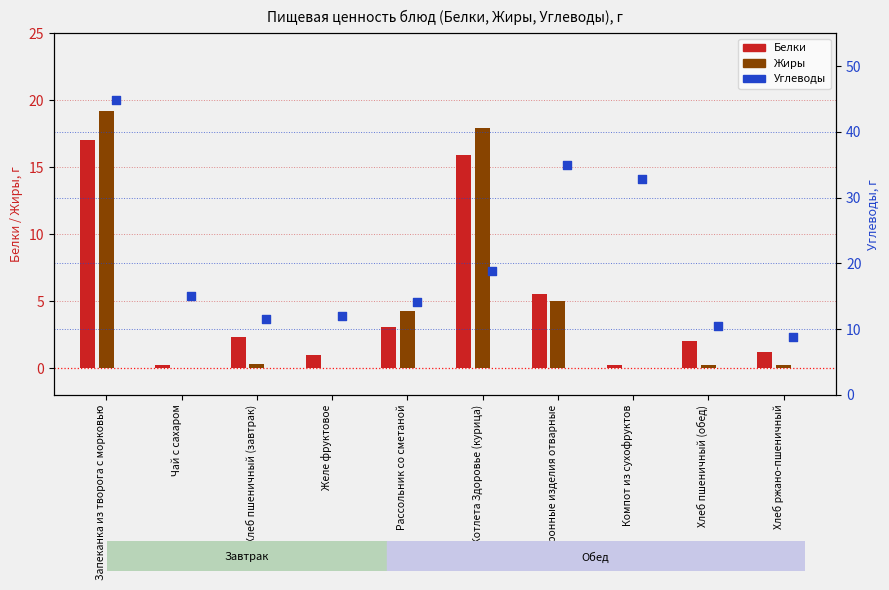

Which series contains the lowest Y value?

Жиры